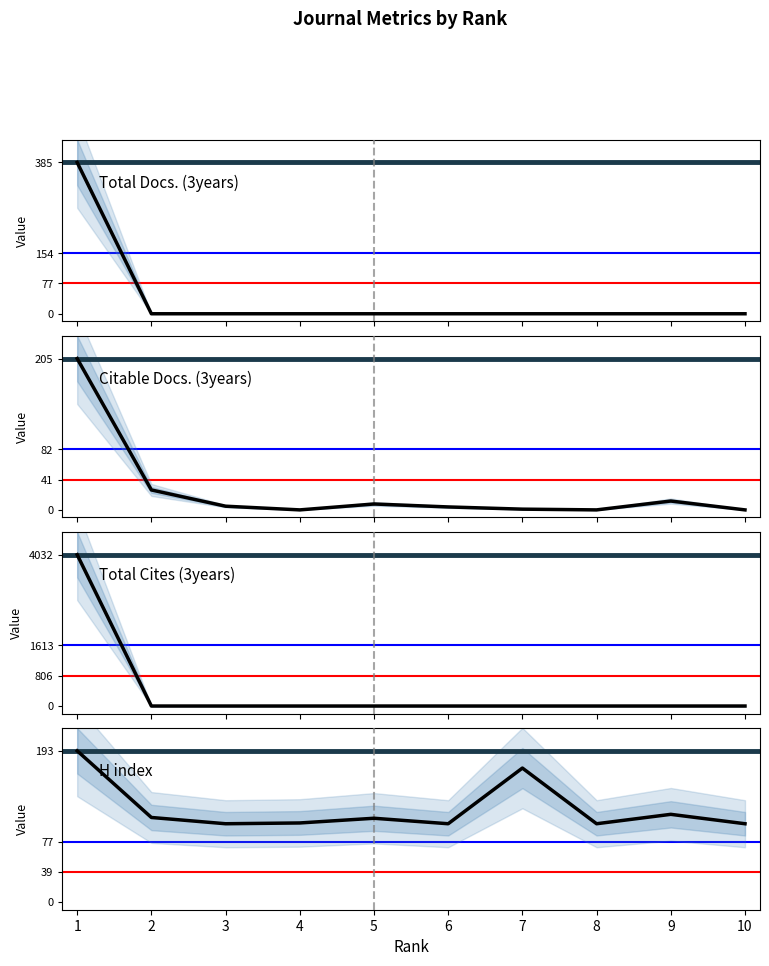

At which label does Citable Docs. (3years) reach its peak?

1